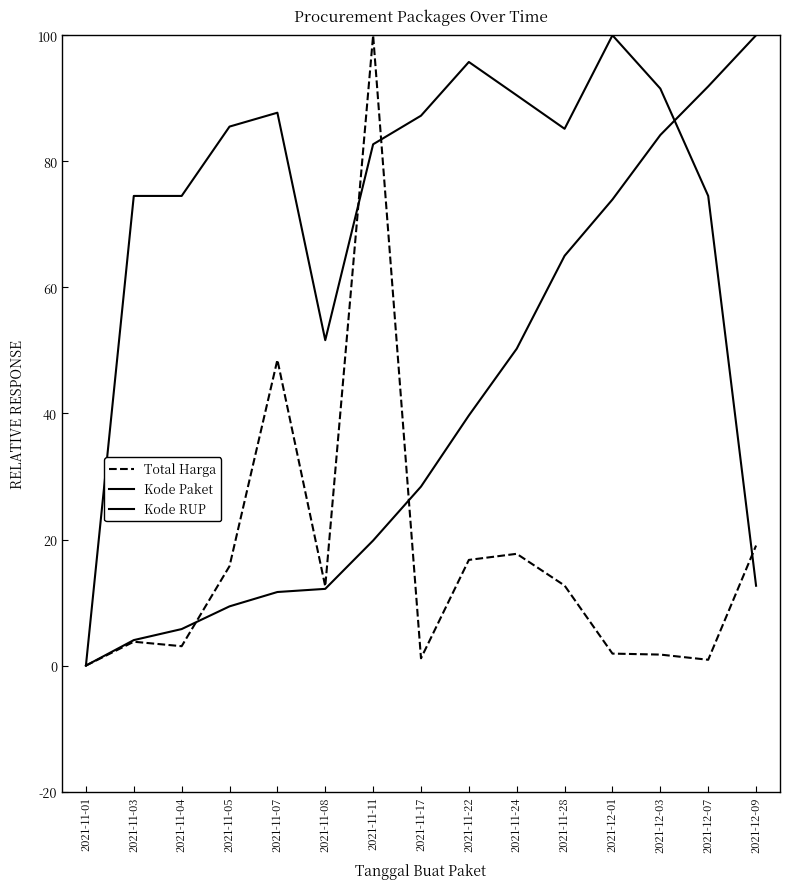

How many interior local peaks does the Kode RUP series have?

3